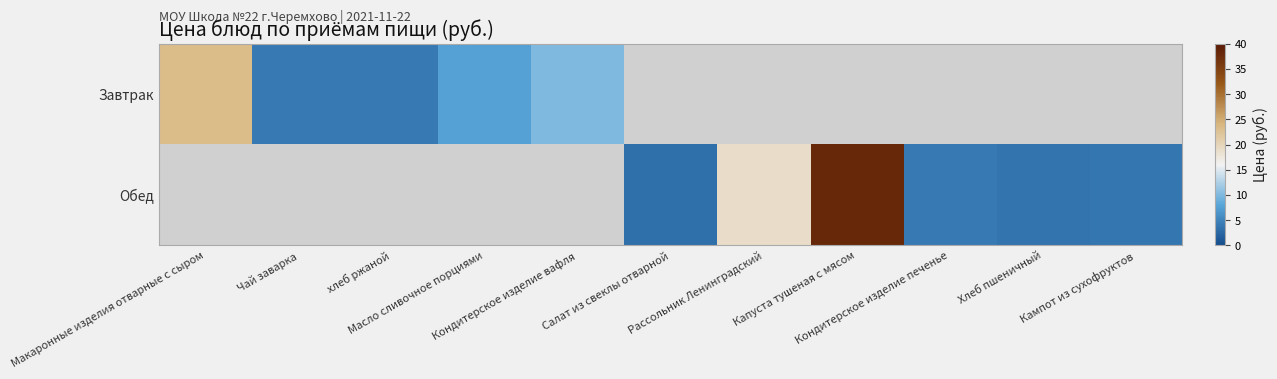

Reading right to left, what are all the values shown in this chart?

Завтрак: Кампот из сухофруктов=0.0	Хлеб пшеничный=0.0	Кондитерское изделие печенье=0.0	Капуста тушеная с мясом=0.0	Рассольник Ленинградский=0.0	Салат из свеклы отварной=0.0	Кондитерское изделие вафля=10.0	Масло сливочное порциями=7.5	хлеб ржаной=4.1	Чай заварка=4.2	Макаронные изделия отварные с сыром=23.2
Обед: Кампот из сухофруктов=3.9	Хлеб пшеничный=3.7	Кондитерское изделие печенье=4.2	Капуста тушеная с мясом=38.3	Рассольник Ленинградский=18.9	Салат из свеклы отварной=3.1	Кондитерское изделие вафля=0.0	Масло сливочное порциями=0.0	хлеб ржаной=0.0	Чай заварка=0.0	Макаронные изделия отварные с сыром=0.0